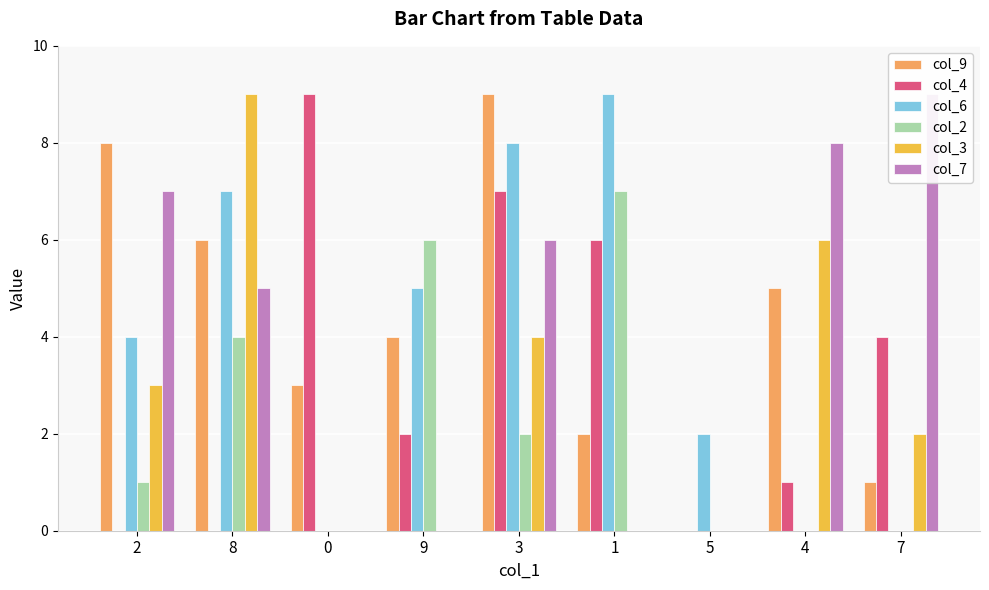

Rank the categories by col_3 value from lowest to highest.

0, 9, 1, 5, 7, 2, 3, 4, 8